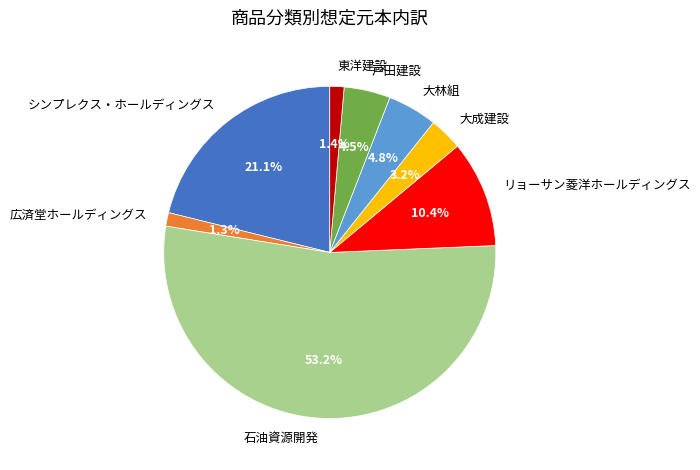

To the nearest percent, what is the difference between the 東洋建設 and 大成建設 slice percentages?

2%